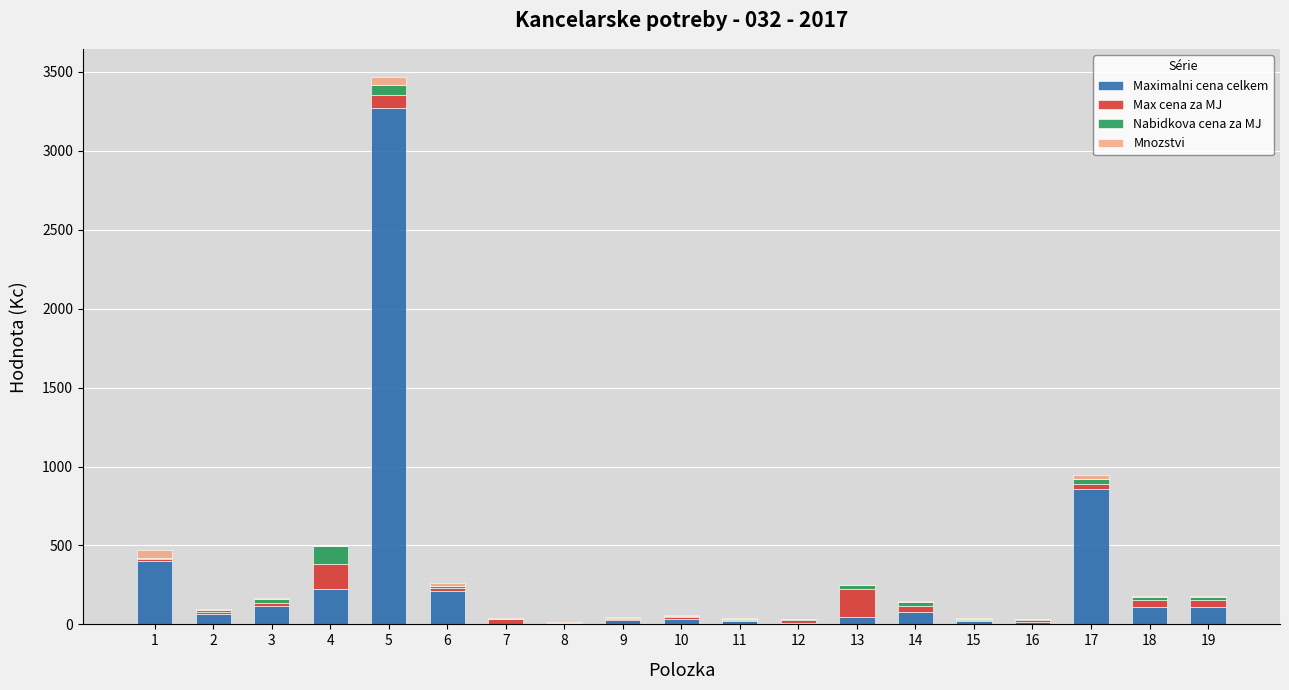

At which category is the sum across all series the highest?

5